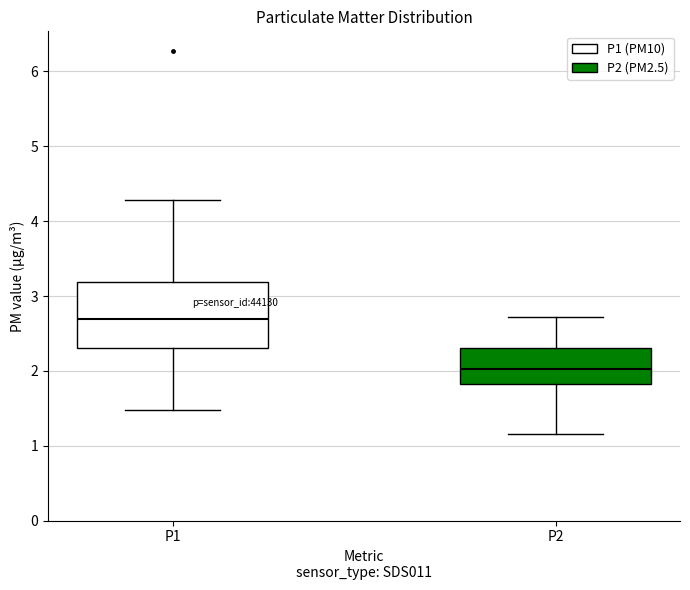

Reading left to right, transcribe this box plot: for each box, give where its median line is, the range the box spans, and where its two whiskers end, as read against the y-axis. The values are not printed on the chart, so give them approximately, as read against the axis.

P1: median 2.7, box 2.3 to 3.2, whiskers 1.5 to 4.3
P2: median 2.0, box 1.8 to 2.3, whiskers 1.2 to 2.7